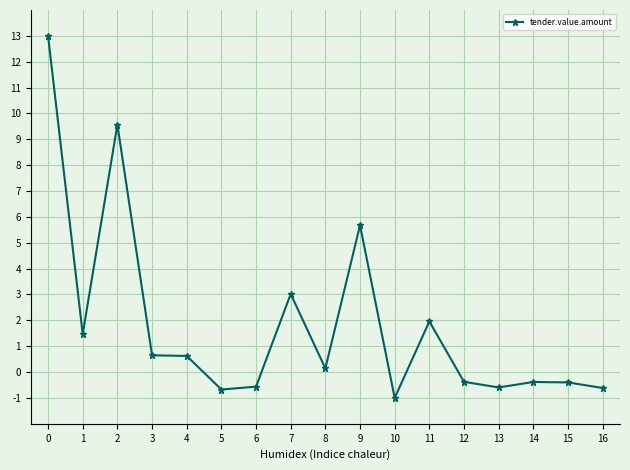

How many data points does each series have?

17